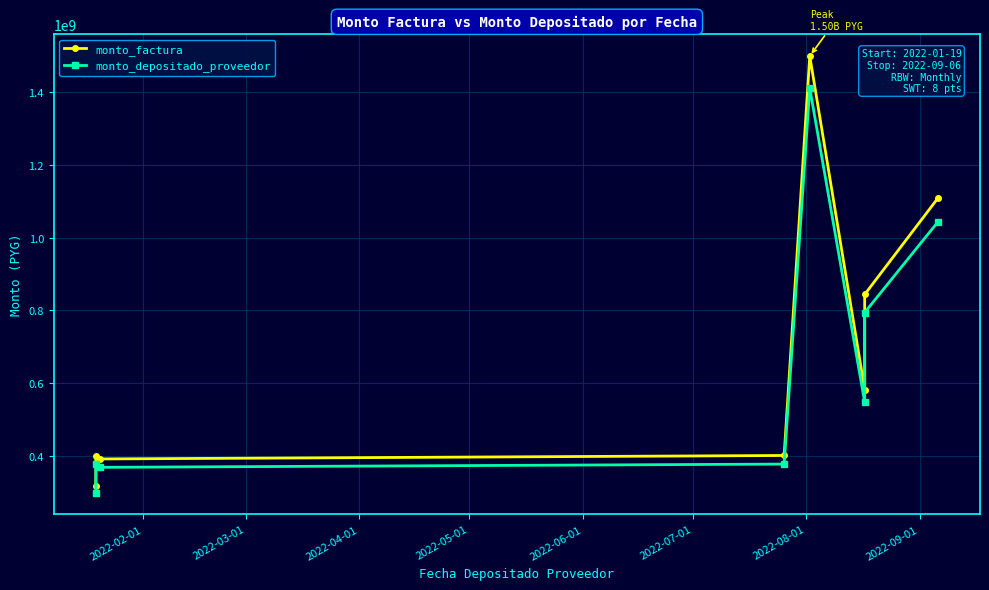

What is the approximate value of monto_depositado_proveedor at 2022-05-01?

377359226